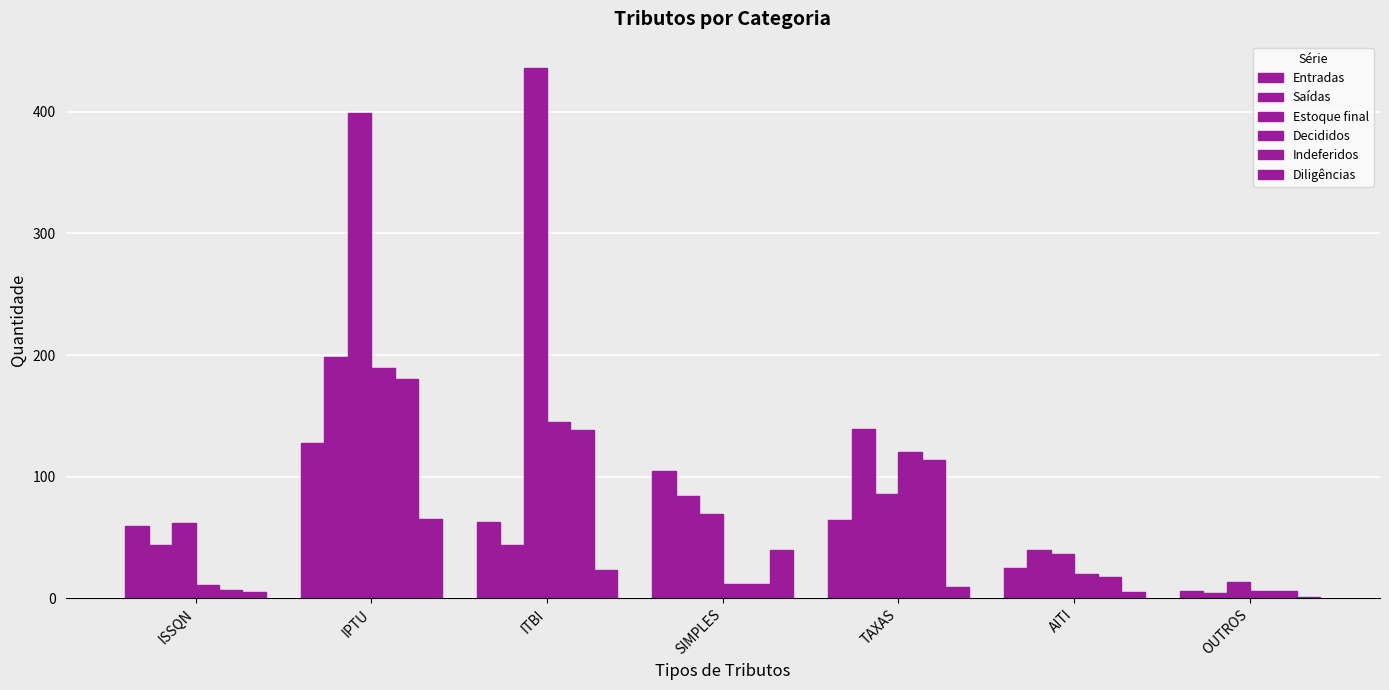

Is the value of Diligências at OUTROS greater than the value of Entradas at TAXAS?

No